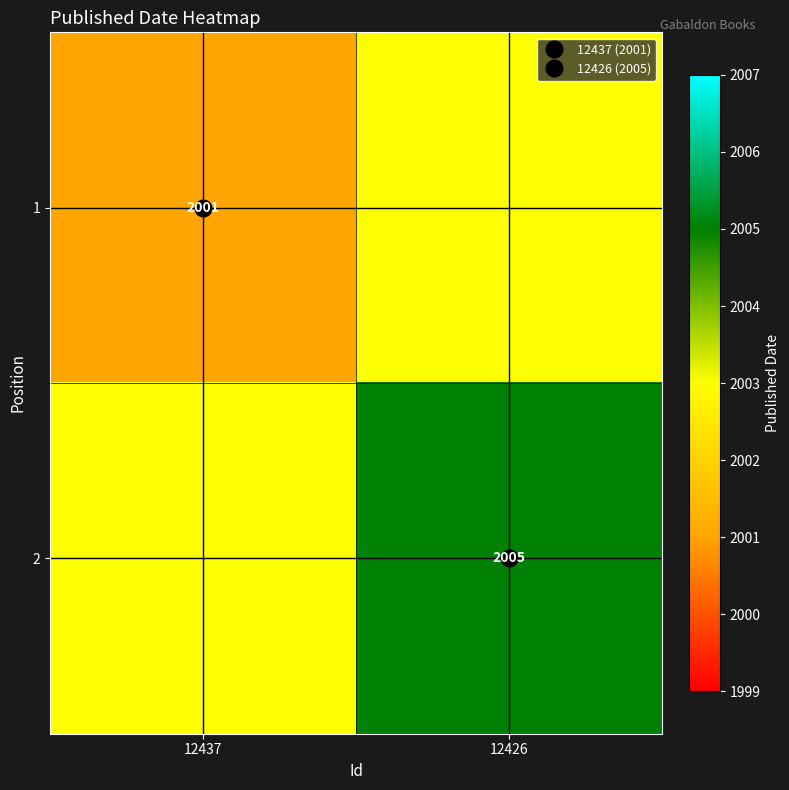

What is the total value across all series at 12437?

4004